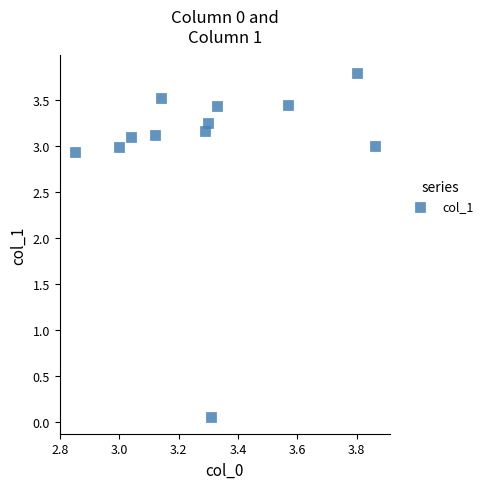

What is the range of X values (max minus min)?

1.0